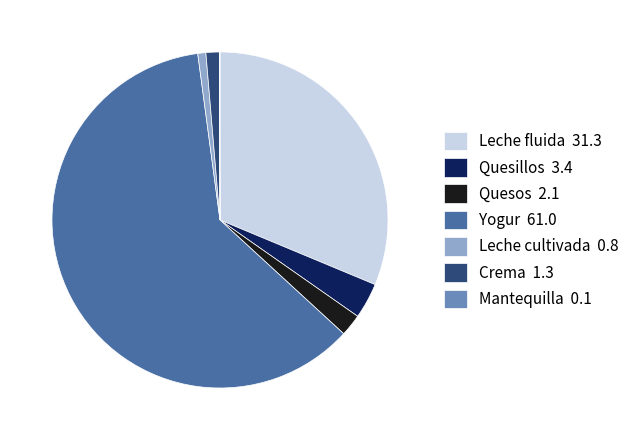

Is there a majority slice in this chart?

Yes